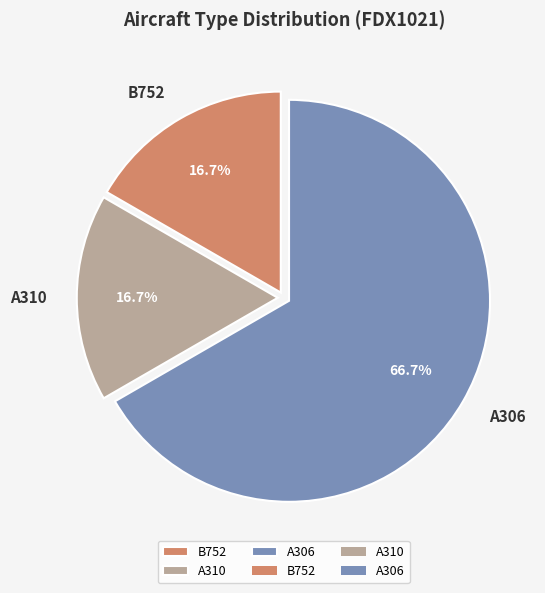

To the nearest percent, what percentage of the pie is A310?

17%